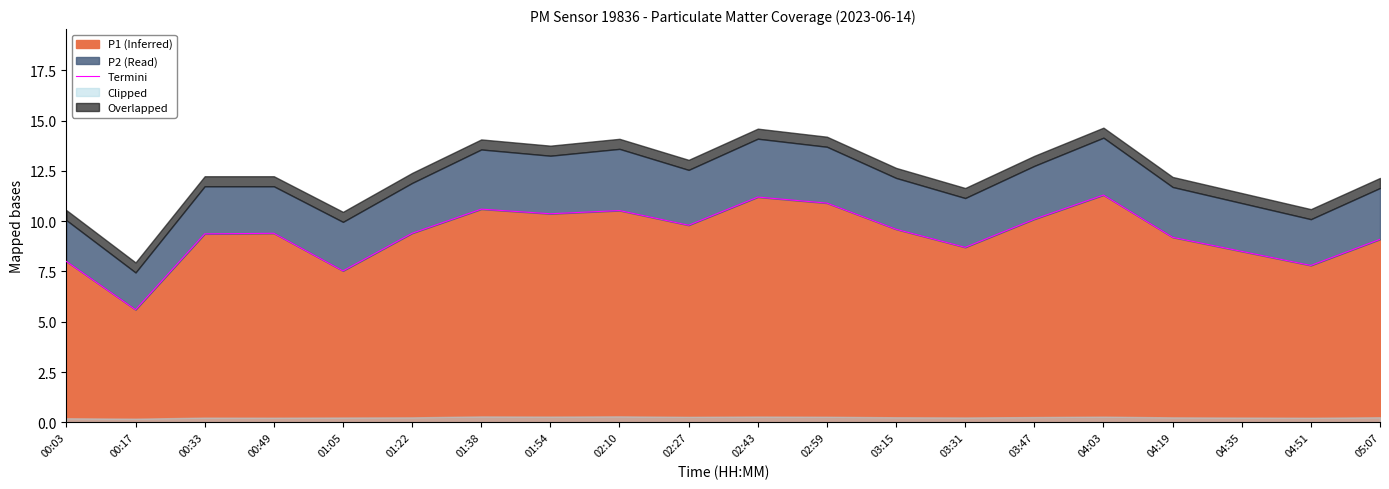

Which category has the highest value across all series?

04:03